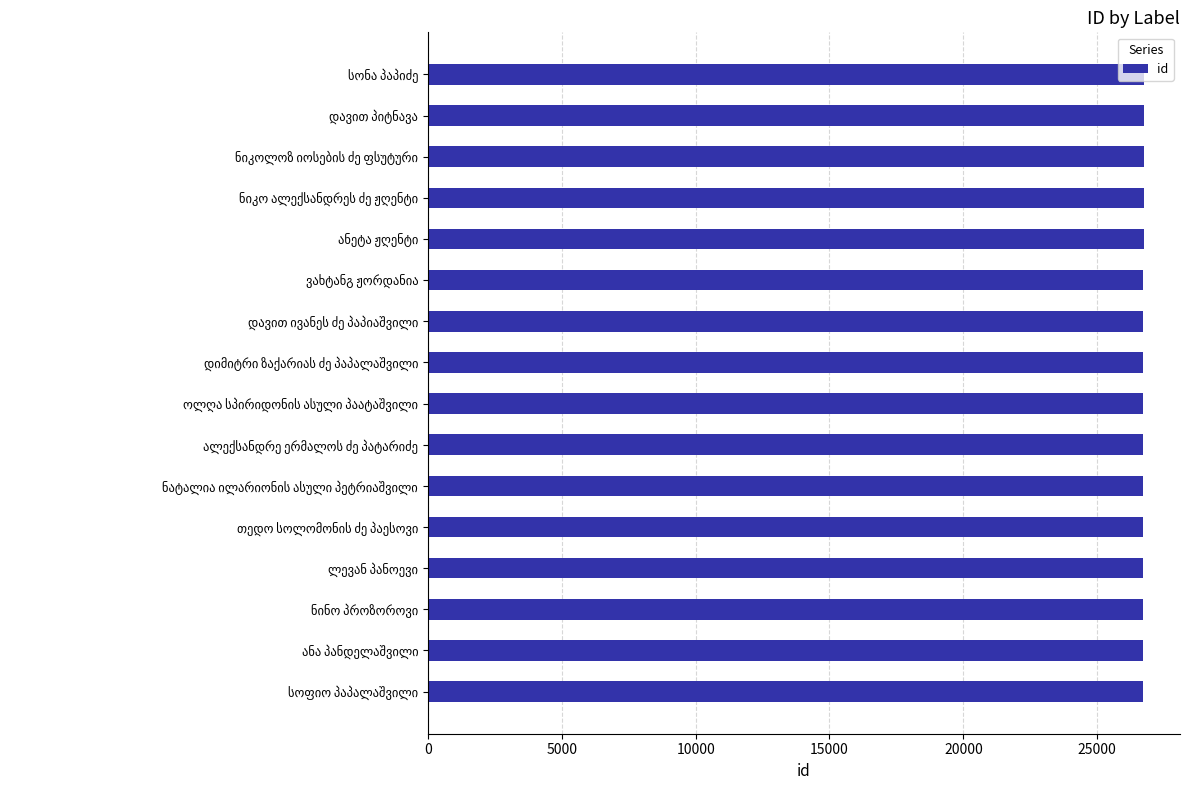

What is the average value?

26724